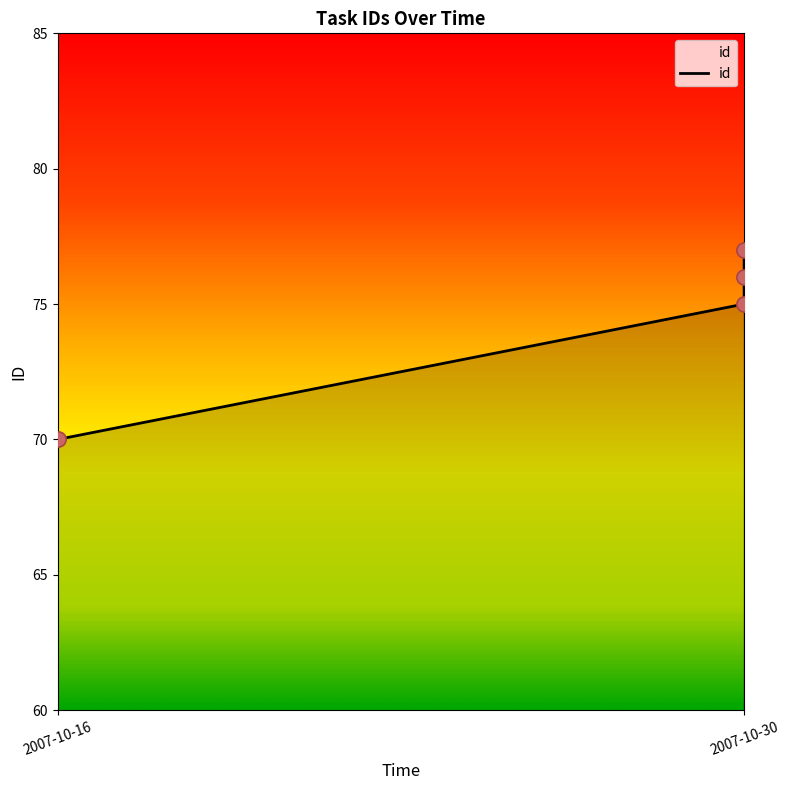

Which has a higher value, 2007-10-30 or 2007-10-30?

2007-10-30